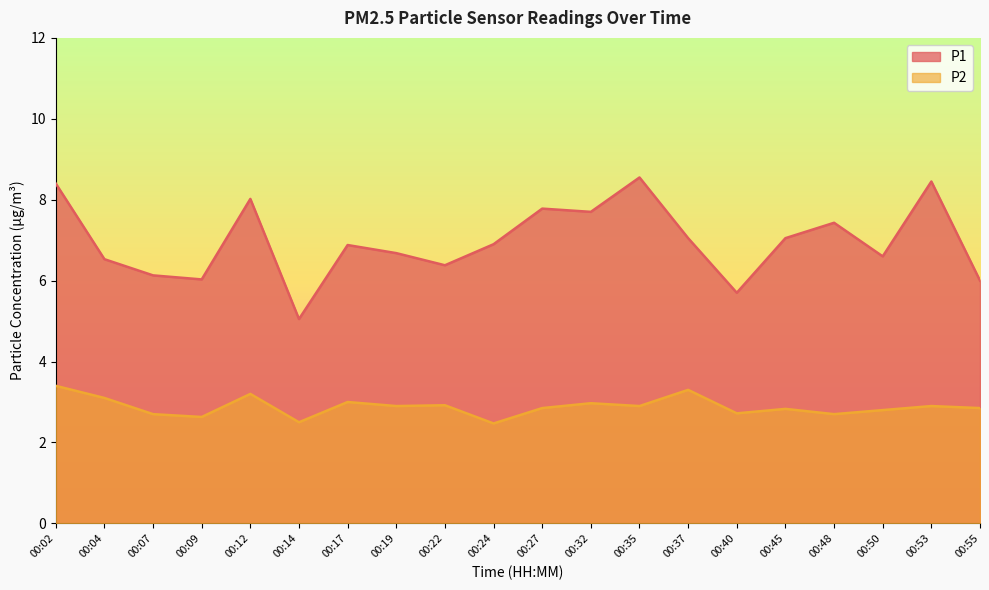

Rank the series by their maximum value, from lowest to highest.

P2, P1